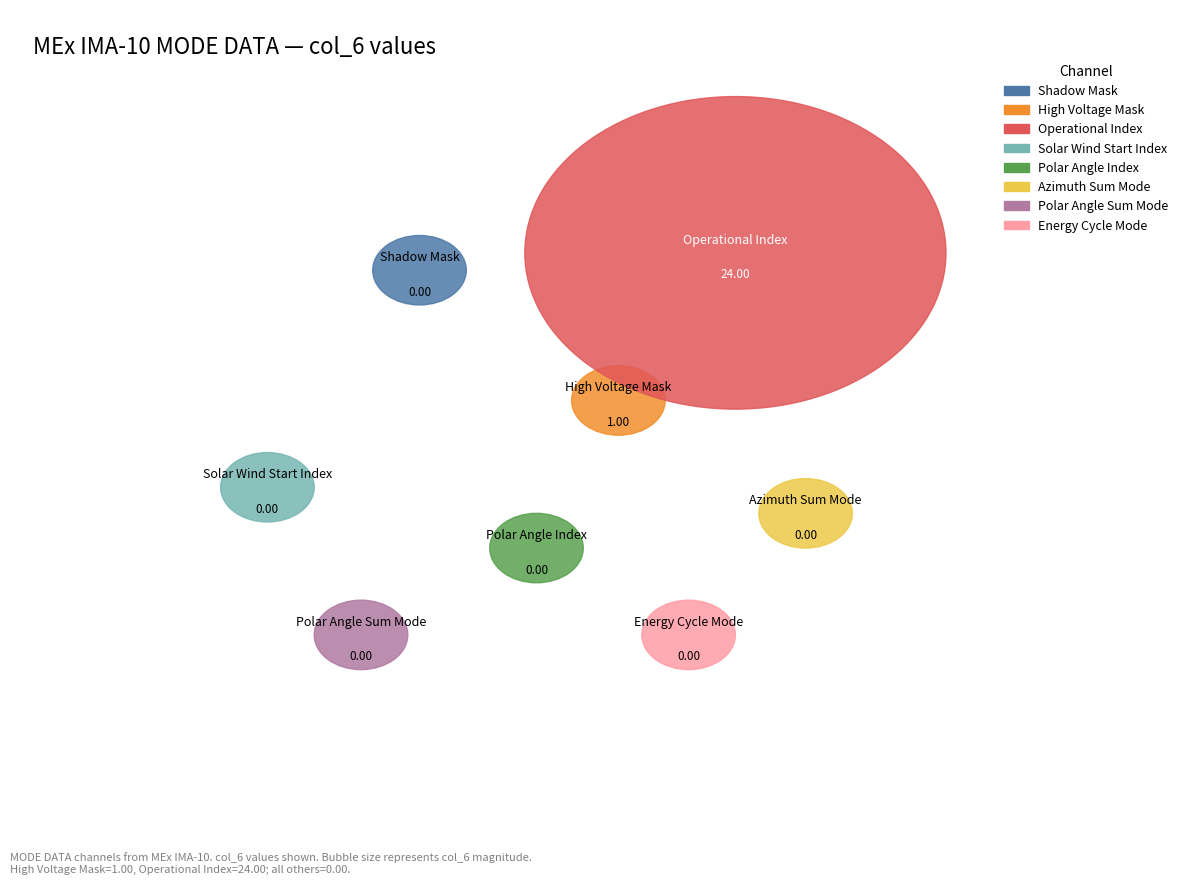

To the nearest percent, what portion does High Voltage Mask represent?

4%